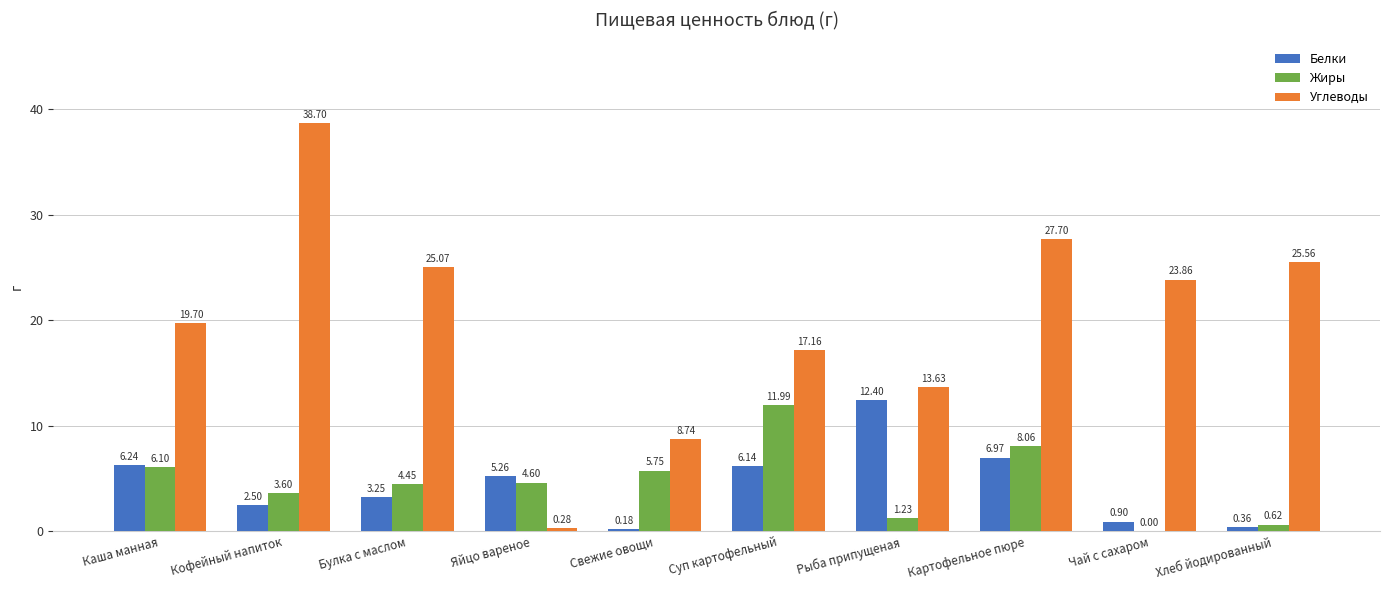

Which series has the largest total across all categories?

Углеводы